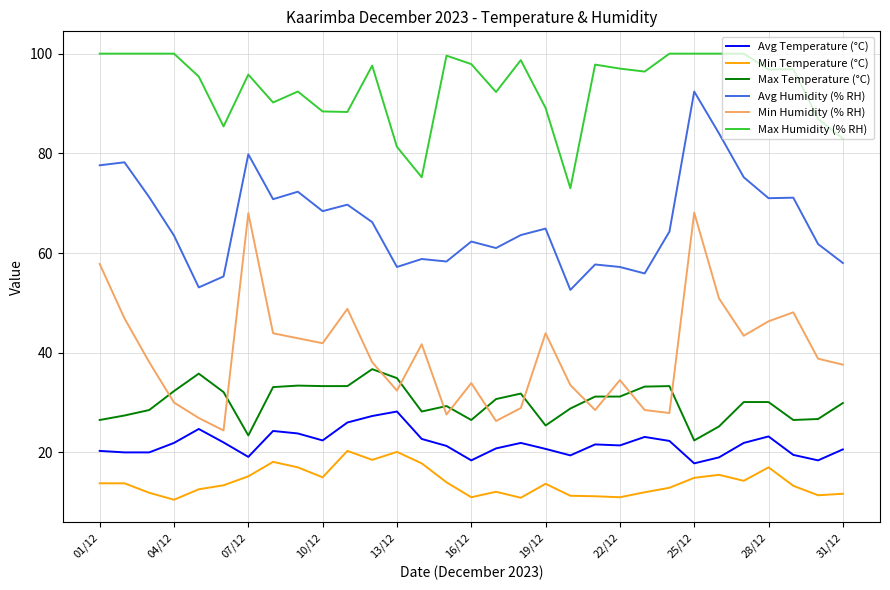

Rank the series by their maximum value, from highest to lowest.

Max Humidity (% RH), Avg Humidity (% RH), Min Humidity (% RH), Max Temperature (°C), Avg Temperature (°C), Min Temperature (°C)